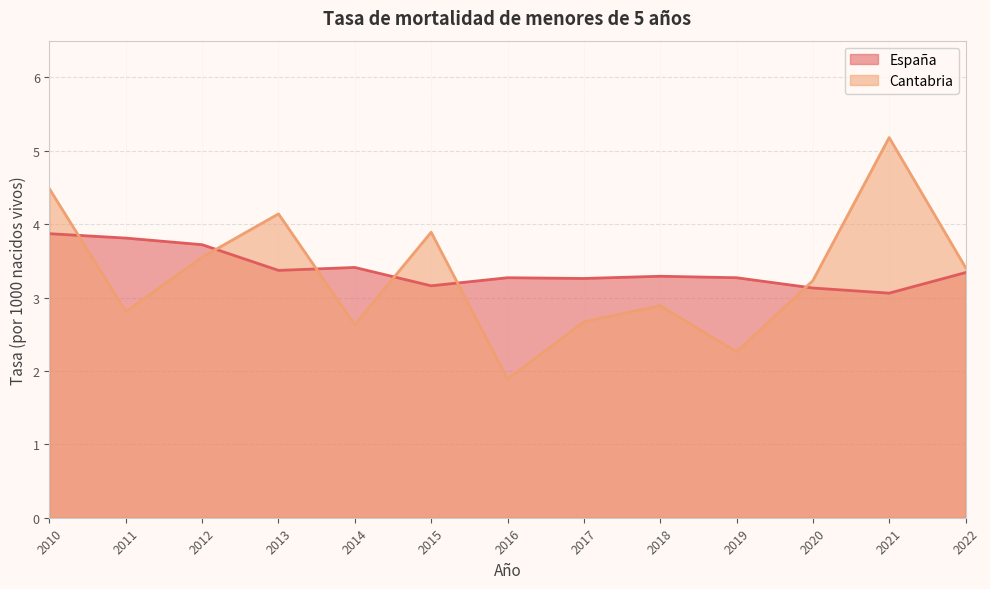

Between which two adjacent categories do Cantabria and España first intersect?

2010 and 2011